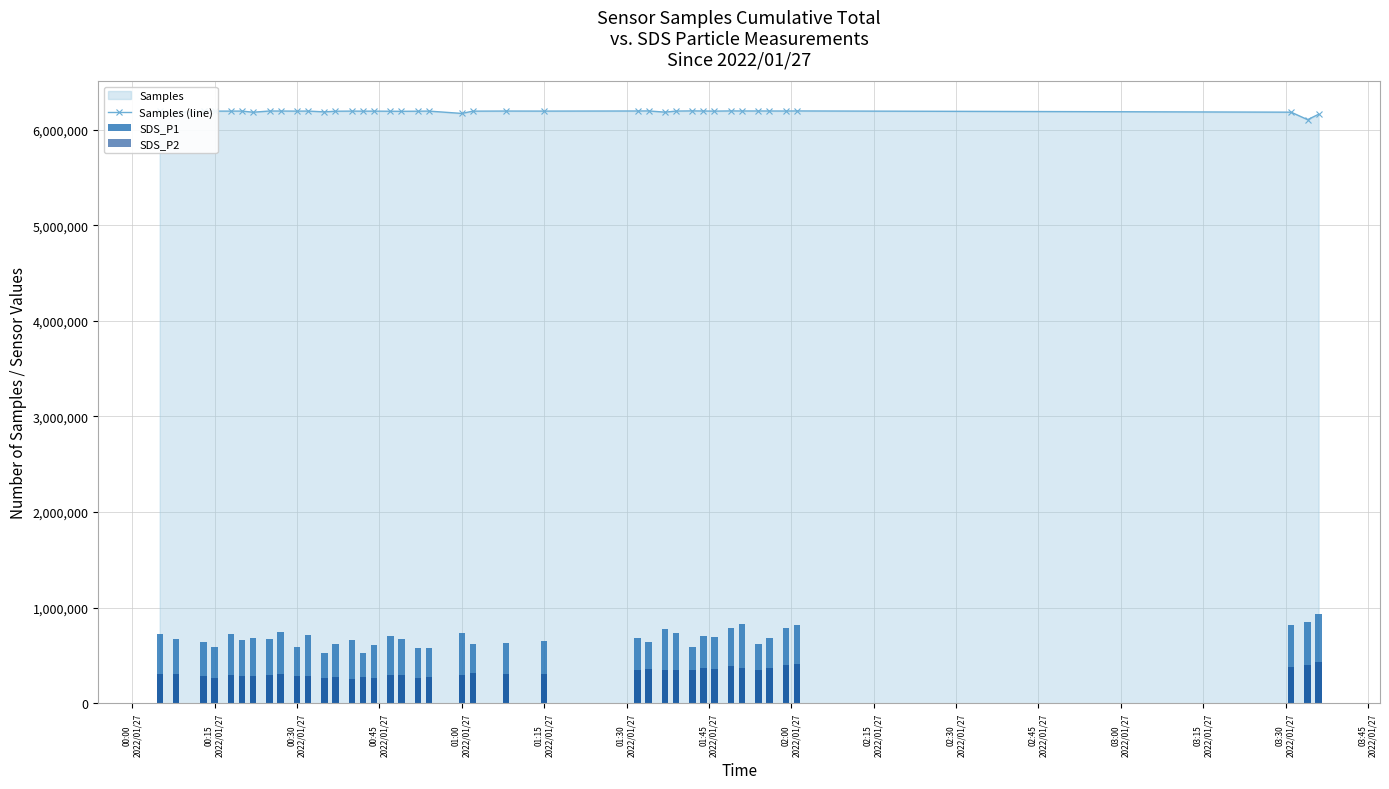

What is the highest value of the Samples (line) series?

6194881